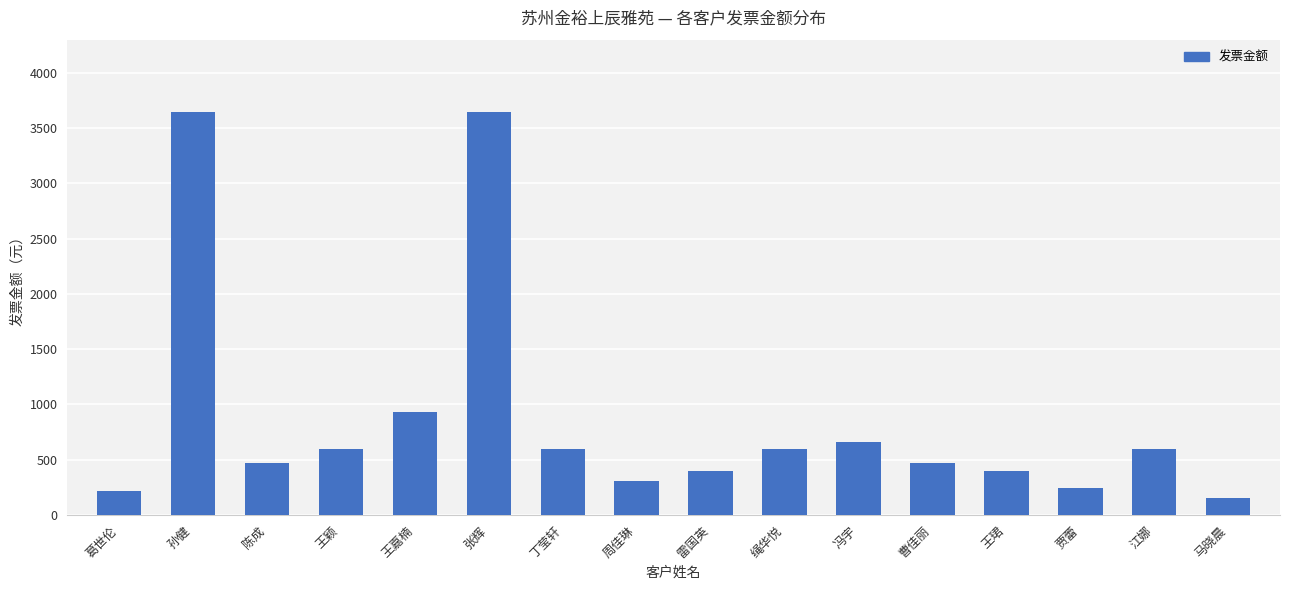

At which category does the chart reach its minimum across all series?

马晓晨